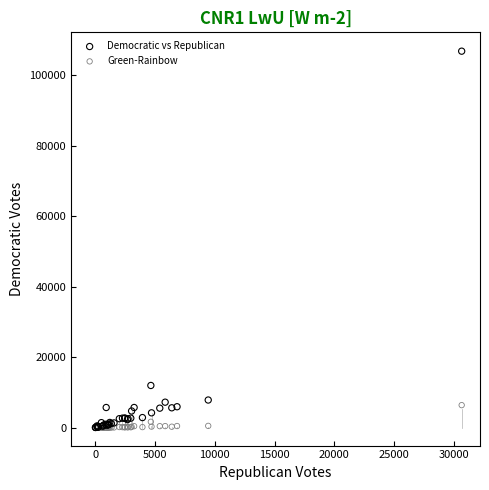

What are all the series names shown in the legend?

Democratic vs Republican, Green-Rainbow